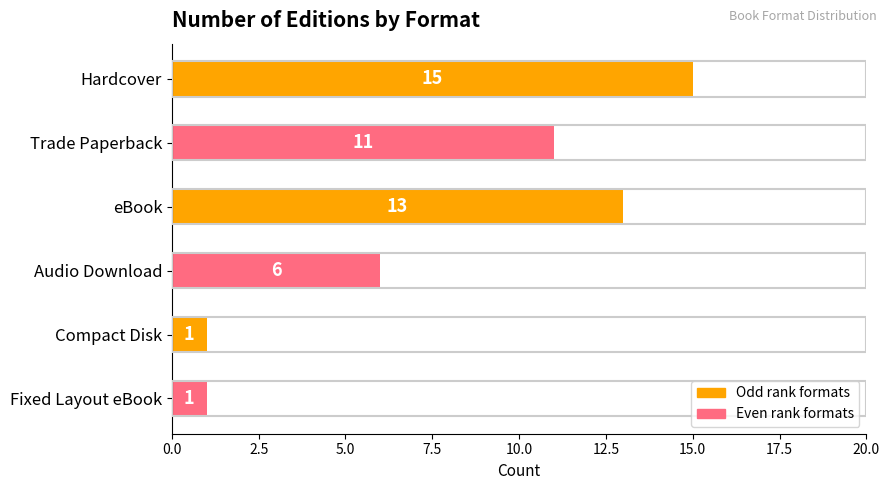

What is the label of the 4th bar from the bottom?

eBook